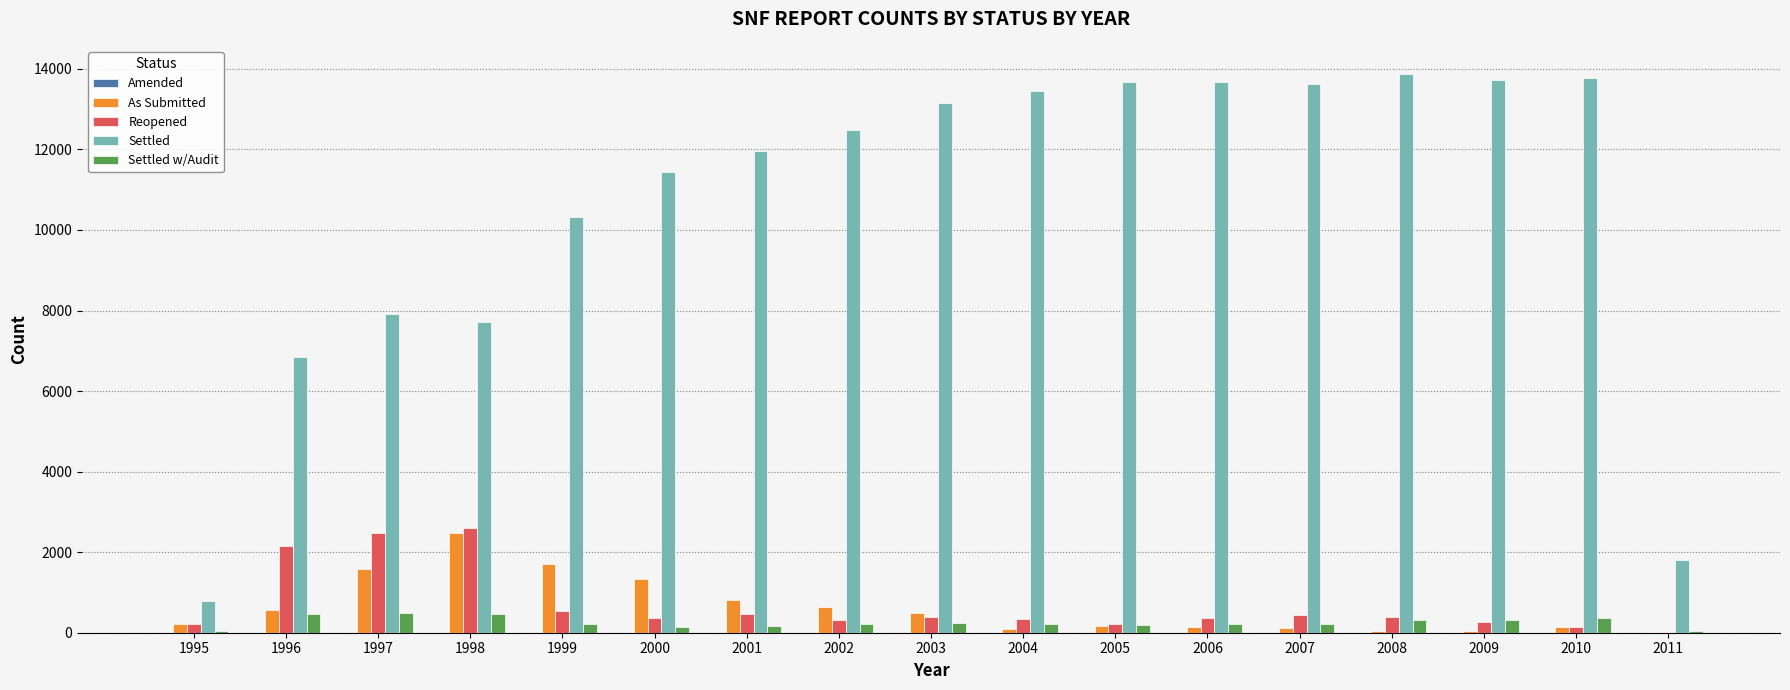

Does the chart contain stacked bars?

No